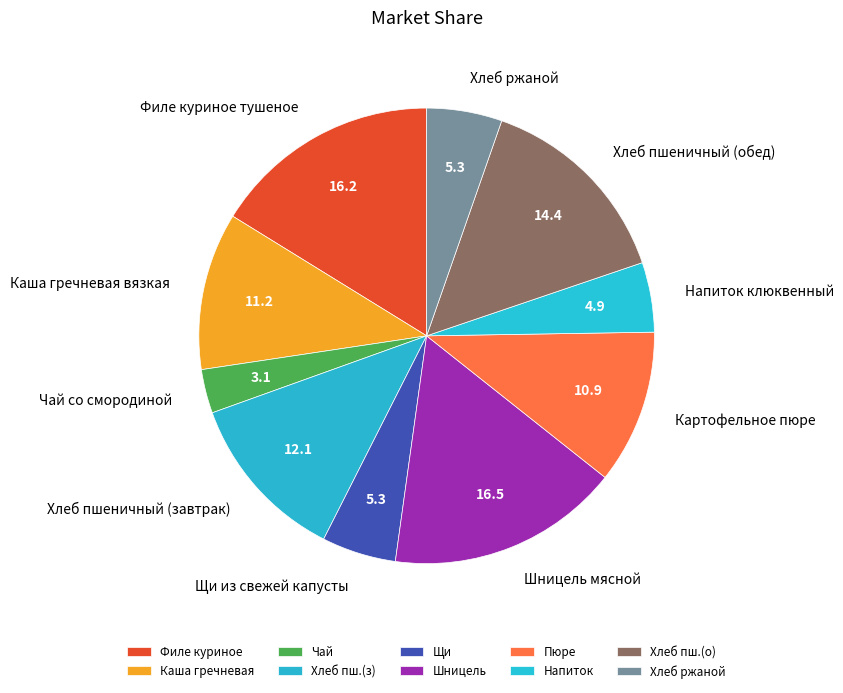

Do Щи из свежей капусты and Хлеб пшеничный (завтрак) together represent more than half of the pie?

No